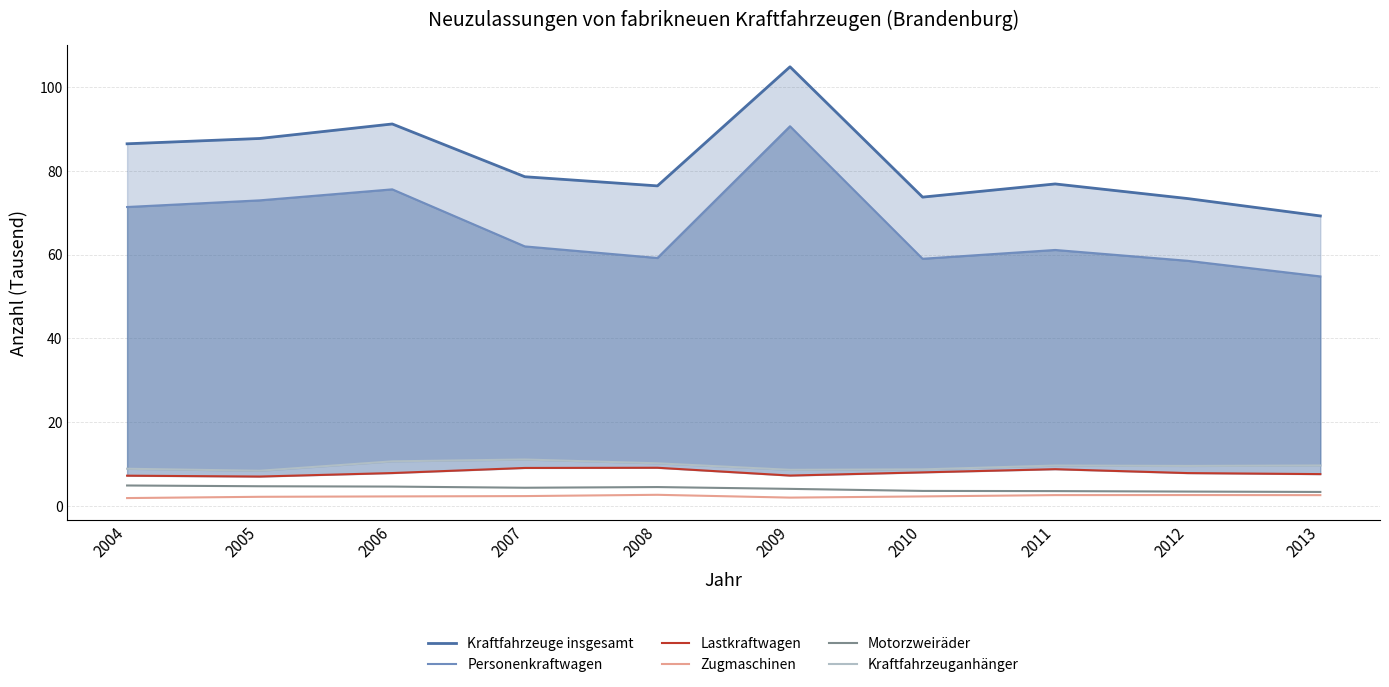

True or false: Lastkraftwagen and Kraftfahrzeuganhänger intersect in this chart.

False